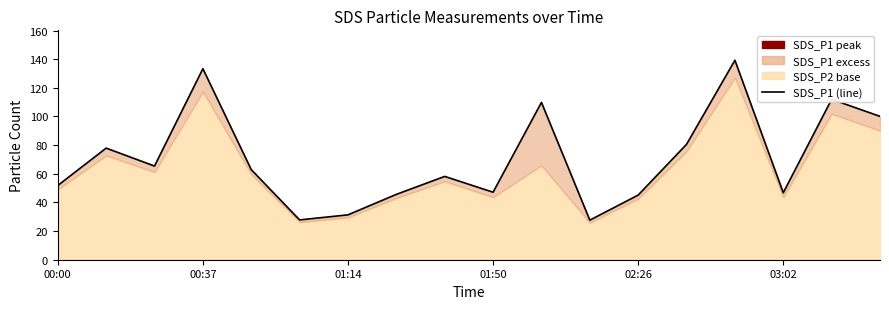

The value at 14 is 139.3. True or false?

True